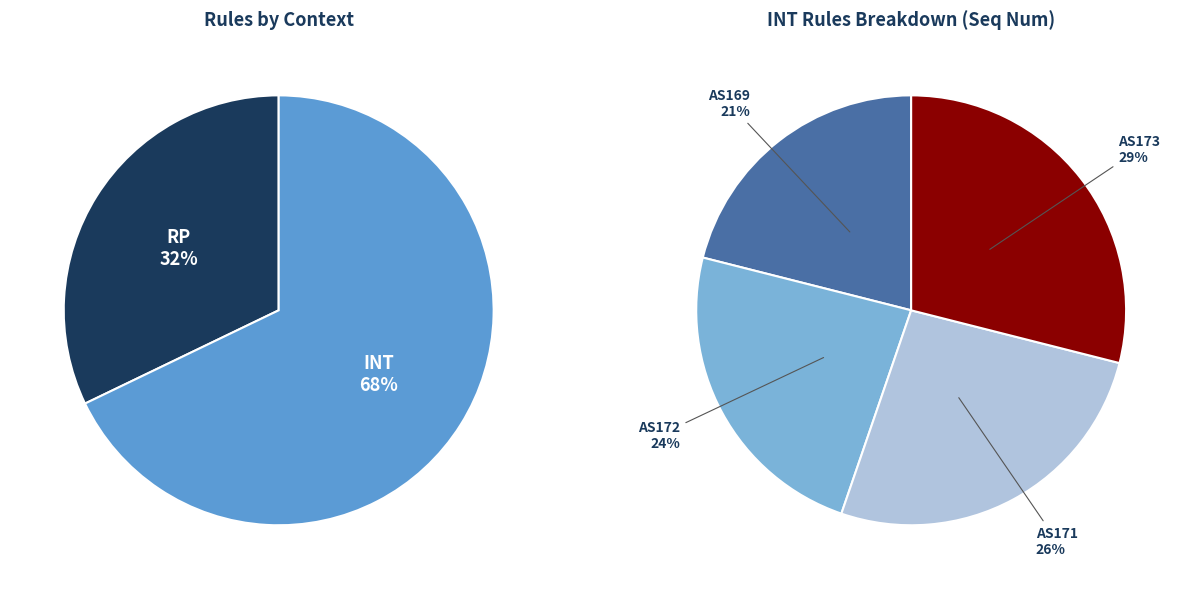

Between AS171 (INT) and AS171 (RP), which is larger?

AS171 (INT)